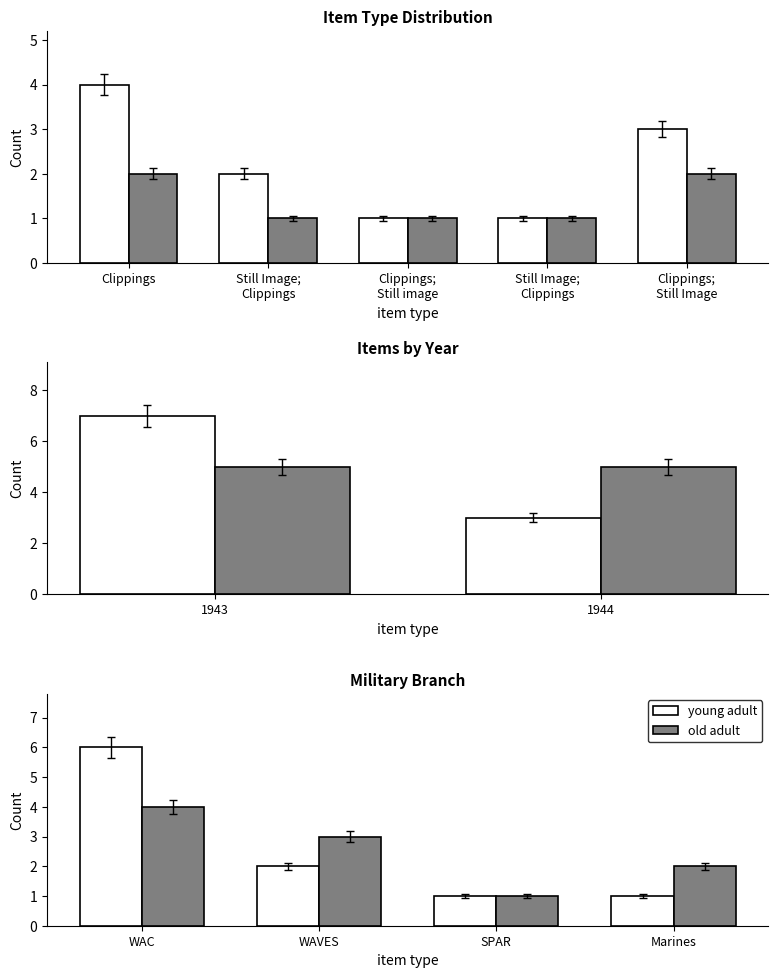

Which series changed the most between WAC and Marines?

young adult